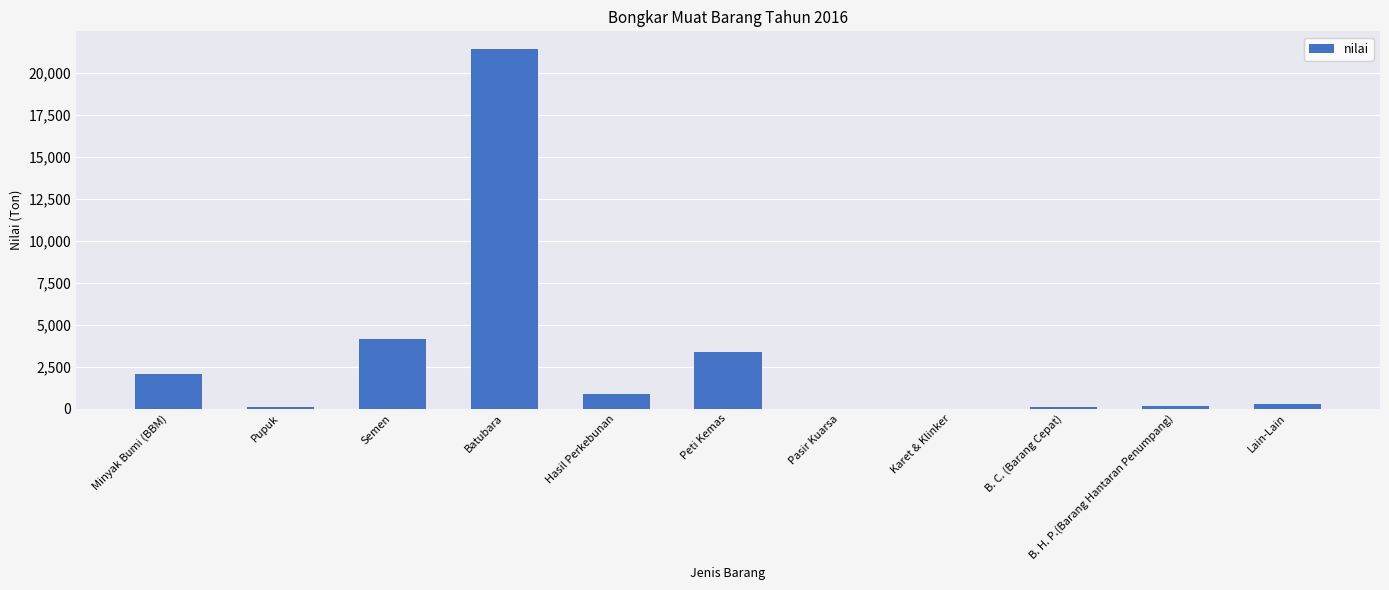

How many categories are shown in the chart?

11